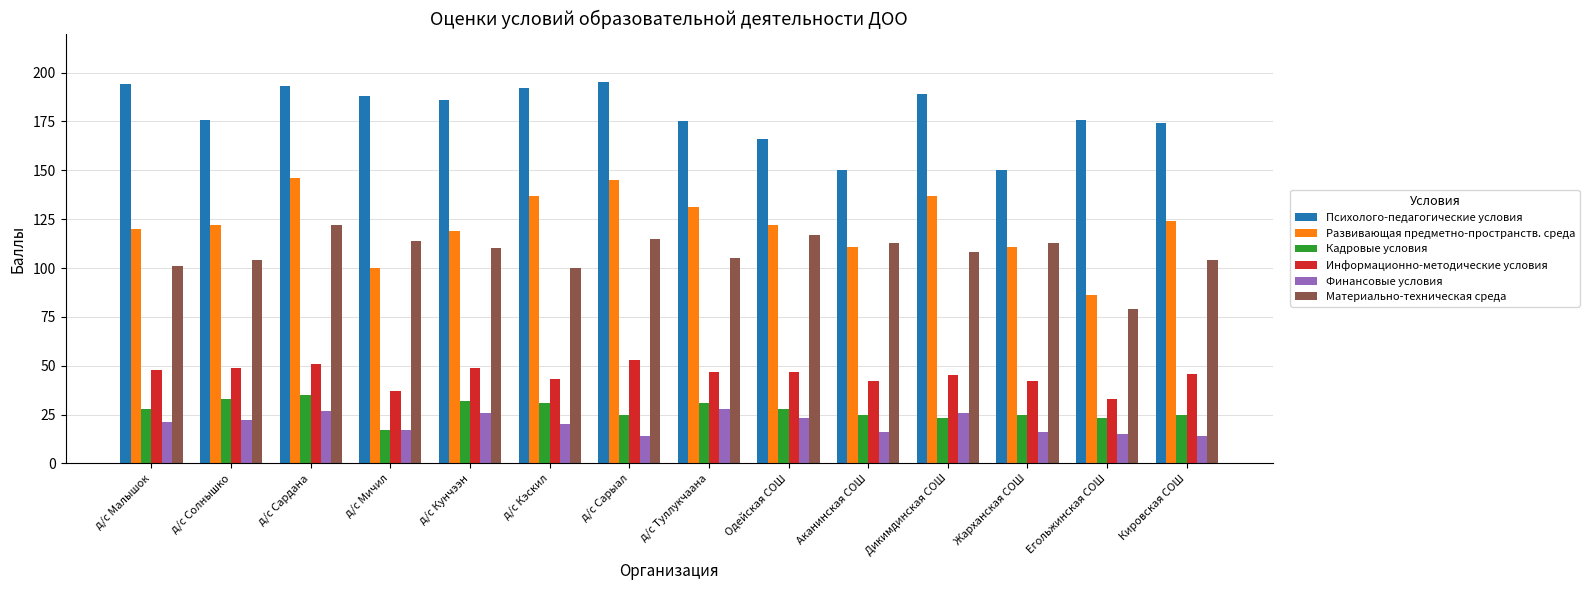

Which series has the largest total across all categories?

Психолого-педагогические условия